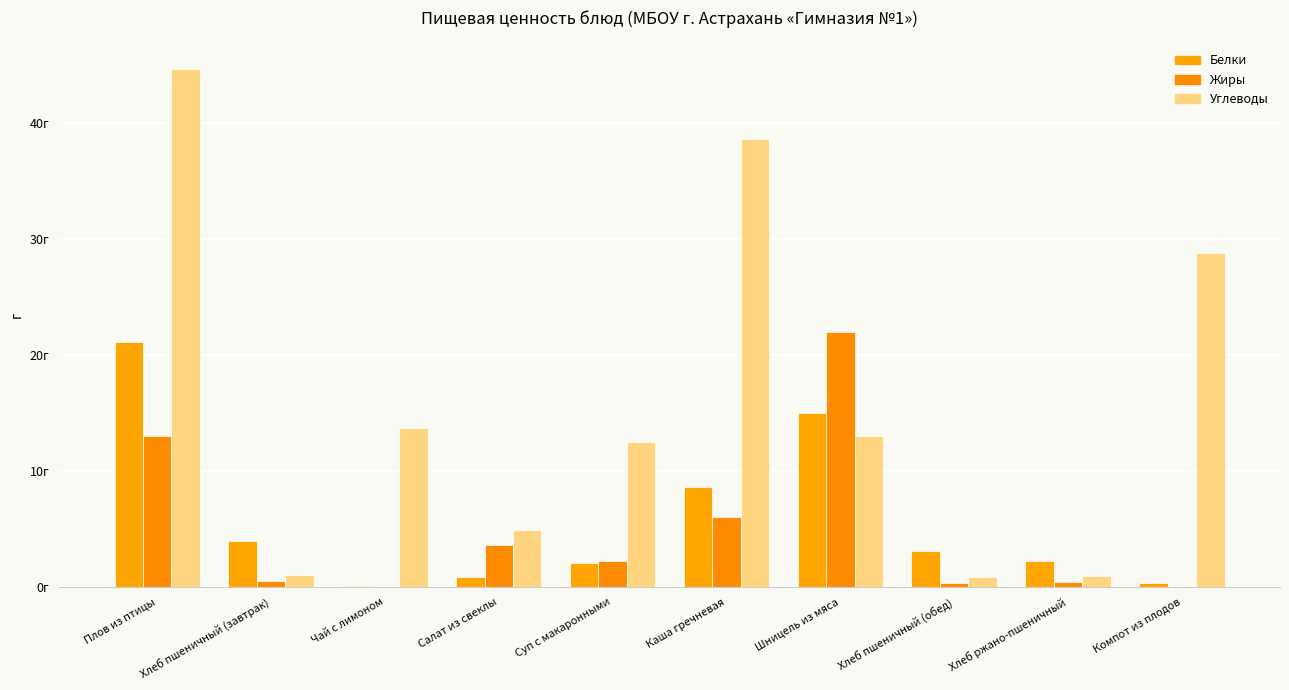

Read the Белки value at Салат из свеклы.

0.8